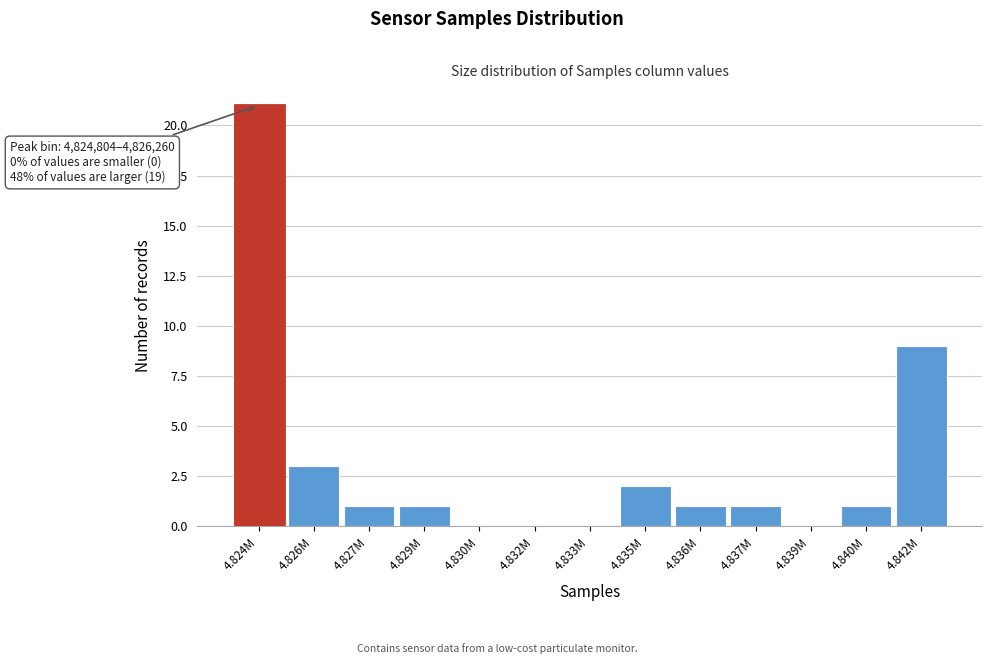

Reading left to right, extract all data points from this chart.

4.824M=21	4.826M=3	4.827M=1	4.829M=1	4.830M=0	4.832M=0	4.833M=0	4.835M=2	4.836M=1	4.837M=1	4.839M=0	4.840M=1	4.842M=9